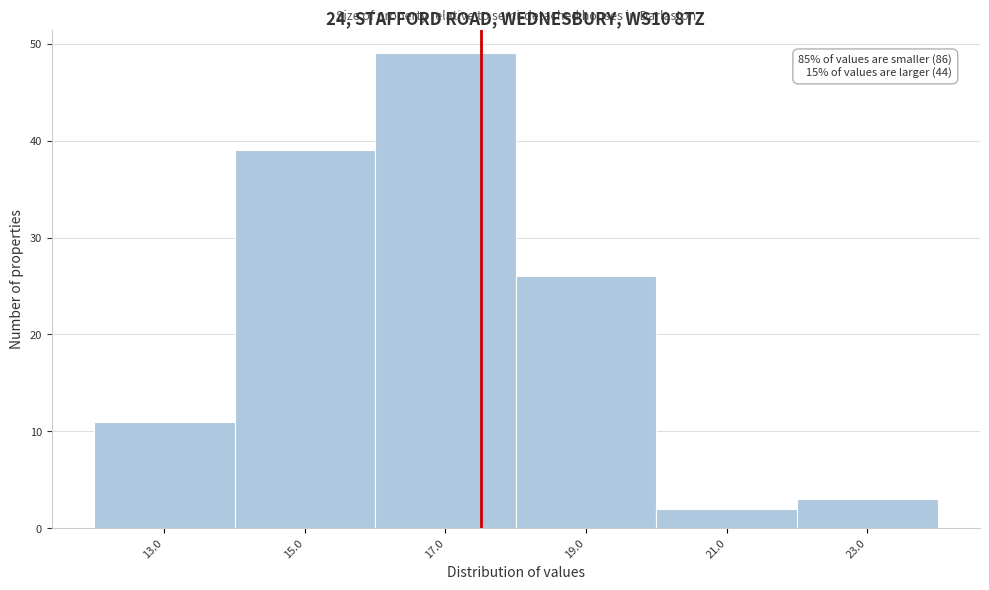

Which range on the x-axis has the tallest bar?

16 to 18